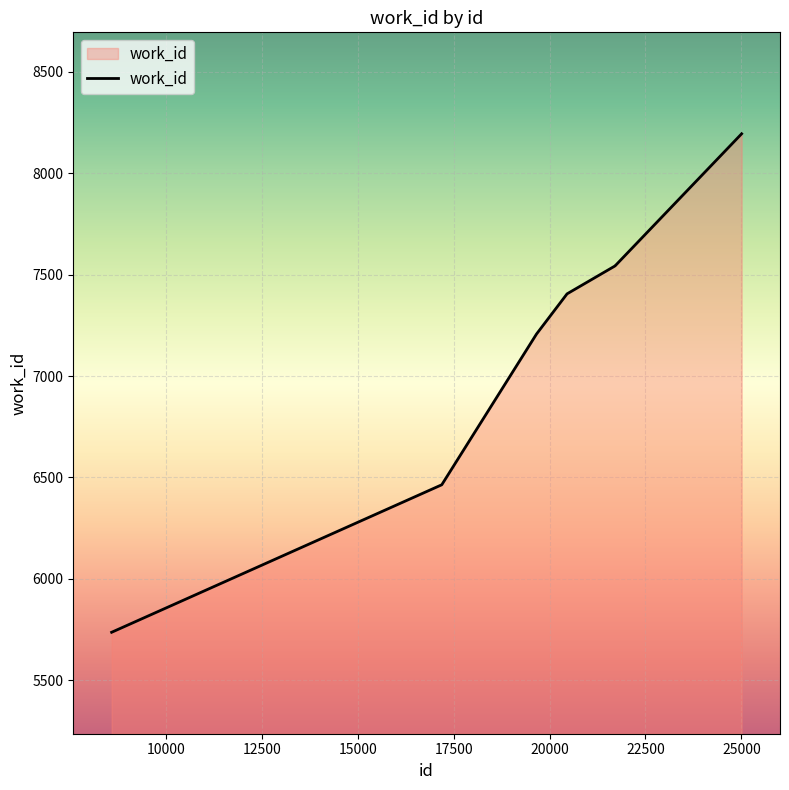

What is the minimum value shown in the chart?

5737